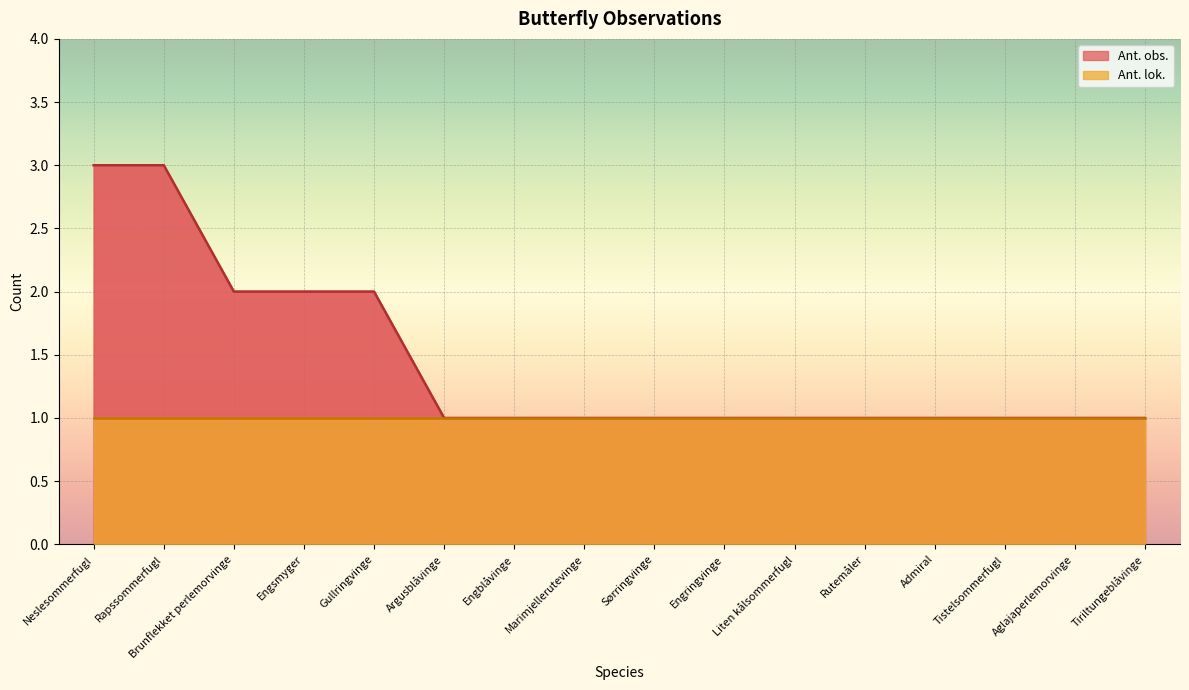

List the labels in order of value, largest first.

Neslesommerfugl, Rapssommerfugl, Brunflekket perlemorvinge, Engsmyger, Gullringvinge, Argusblåvinge, Engblåvinge, Marimjellerutevinge, Sørringvinge, Engringvinge, Liten kålsommerfugl, Rutemåler, Admiral, Tistelsommerfugl, Aglajaperlemorvinge, Tiriltungeblåvinge